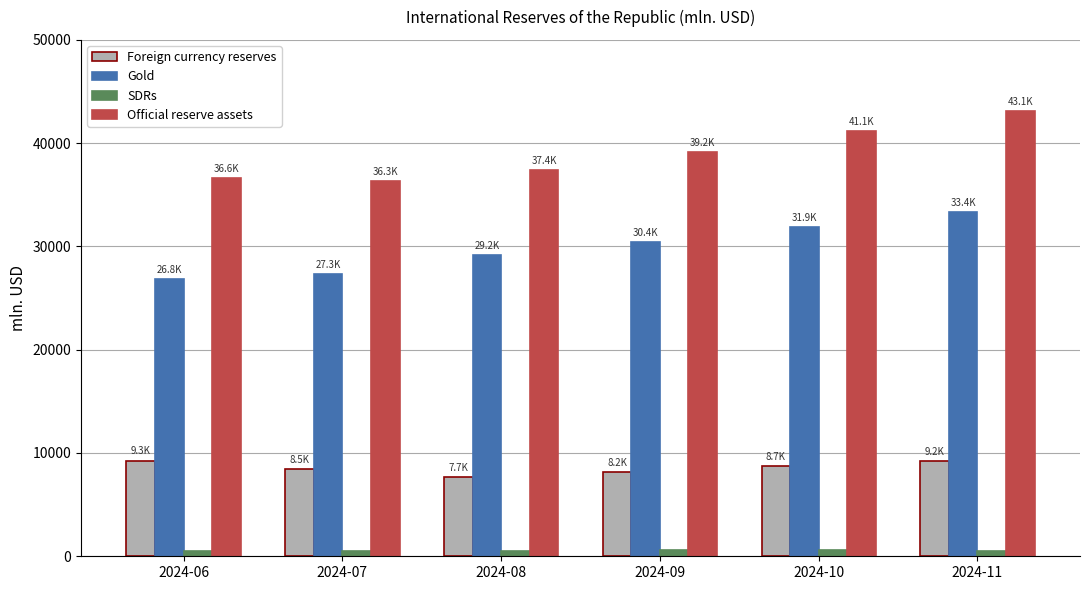

What is the maximum value shown in the chart?

43143.3